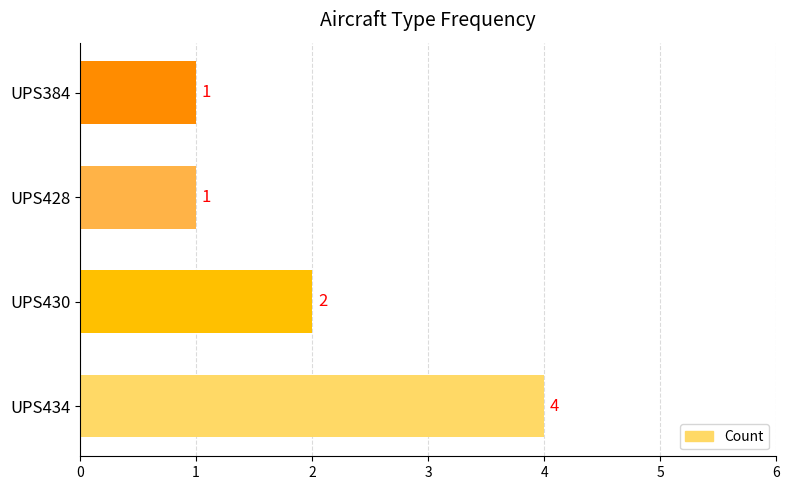

How many categories are shown in the chart?

4